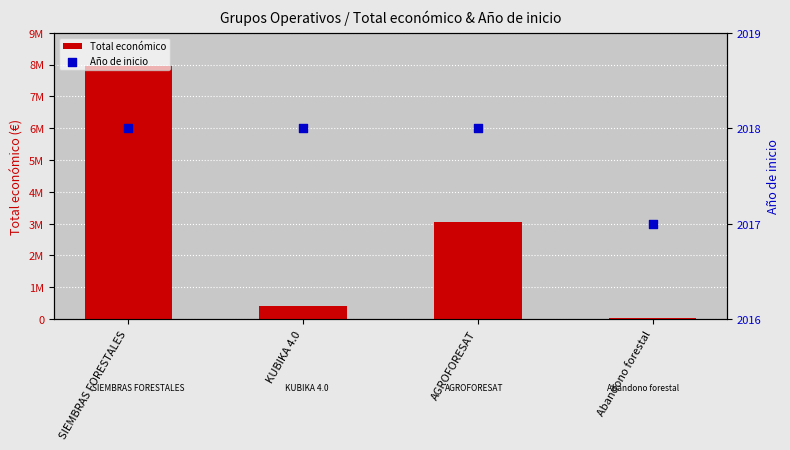

At which category is the sum across all series the highest?

SIEMBRAS FORESTALES